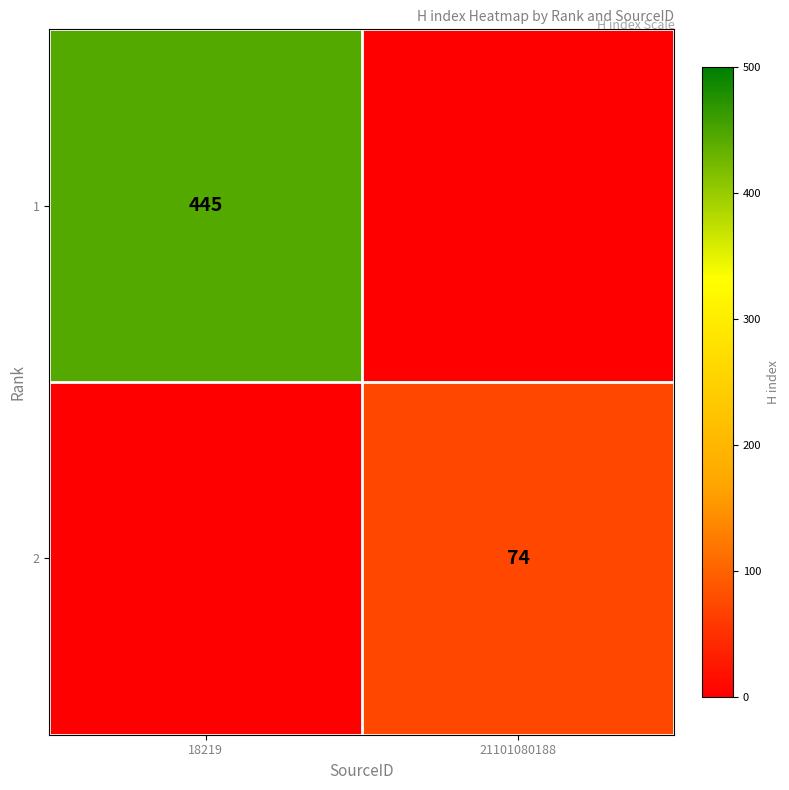

Is it true that 2 equals 34 at 21101080188?

False